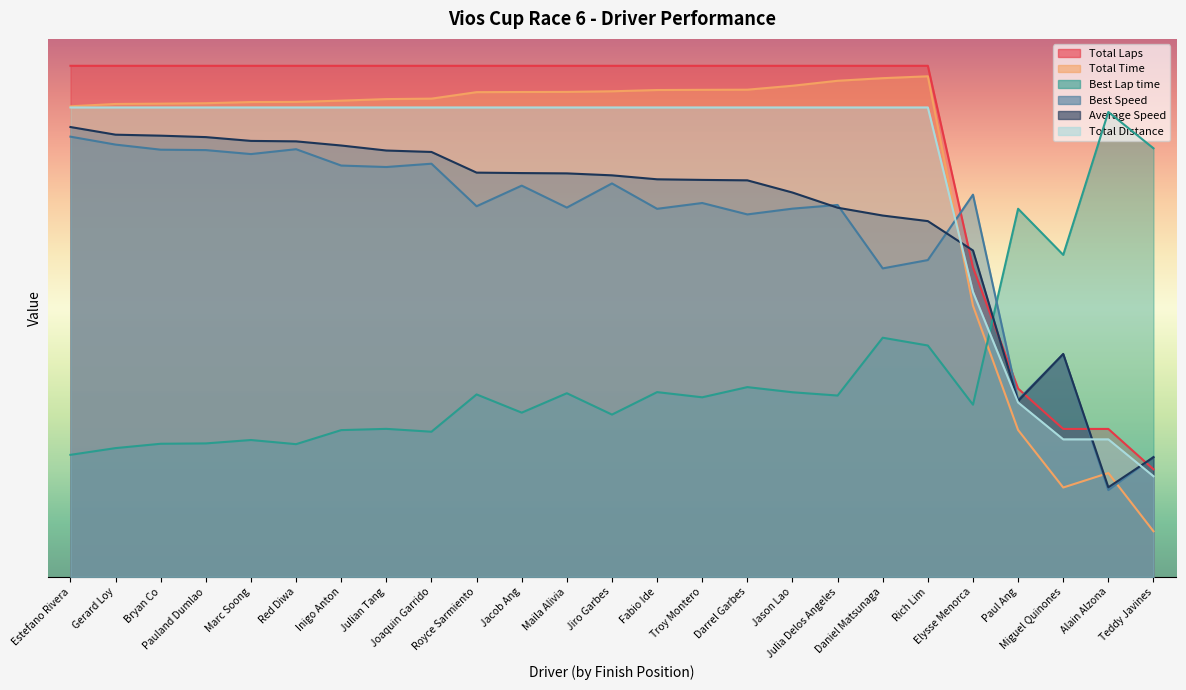

Reading right to left, transcribe all the data shown in this chart.

Total Laps: Teddy Javines=37.4	Alain Alzona=51.1	Miguel Quinones=51.1	Paul Ang=64.8	Elysse Menorca=106.0	Rich Lim=174.5	Daniel Matsunaga=174.5	Julia Delos Angeles=174.5	Jason Lao=174.5	Darrel Garbes=174.5	Troy Montero=174.5	Fabio Ide=174.5	Jiro Garbes=174.5	Maila Alivia=174.5	Jacob Ang=174.5	Royce Sarmiento=174.5	Joaquin Garrido=174.5	Julian Tang=174.5	Inigo Anton=174.5	Red Diwa=174.5	Marc Soong=174.5	Pauland Dumlao=174.5	Bryan Co=174.5	Gerard Loy=174.5	Estefano Rivera=174.5
Total Time: Teddy Javines=17.0	Alain Alzona=38.6	Miguel Quinones=33.2	Paul Ang=54.6	Elysse Menorca=100.8	Rich Lim=186.1	Daniel Matsunaga=185.4	Julia Delos Angeles=184.4	Jason Lao=182.6	Darrel Garbes=181.1	Troy Montero=181.1	Fabio Ide=181.0	Jiro Garbes=180.5	Maila Alivia=180.3	Jacob Ang=180.3	Royce Sarmiento=180.2	Joaquin Garrido=177.8	Julian Tang=177.6	Inigo Anton=177.0	Red Diwa=176.6	Marc Soong=176.5	Pauland Dumlao=176.1	Bryan Co=175.9	Gerard Loy=175.8	Estefano Rivera=174.9
Best Lap time: Teddy Javines=159.3	Alain Alzona=172.8	Miguel Quinones=119.7	Paul Ang=136.9	Elysse Menorca=64.0	Rich Lim=86.0	Daniel Matsunaga=88.9	Julia Delos Angeles=67.4	Jason Lao=68.6	Darrel Garbes=70.5	Troy Montero=66.8	Fabio Ide=68.7	Jiro Garbes=60.3	Maila Alivia=68.3	Jacob Ang=61.1	Royce Sarmiento=67.8	Joaquin Garrido=54.0	Julian Tang=55.0	Inigo Anton=54.6	Red Diwa=49.3	Marc Soong=50.9	Pauland Dumlao=49.6	Bryan Co=49.5	Gerard Loy=47.9	Estefano Rivera=45.4
Best Speed: Teddy Javines=44.6	Alain Alzona=32.3	Miguel Quinones=82.7	Paul Ang=65.8	Elysse Menorca=142.1	Rich Lim=117.8	Daniel Matsunaga=114.7	Julia Delos Angeles=138.3	Jason Lao=136.9	Darrel Garbes=134.7	Troy Montero=139.0	Fabio Ide=136.8	Jiro Garbes=146.3	Maila Alivia=137.3	Jacob Ang=145.5	Royce Sarmiento=137.8	Joaquin Garrido=153.6	Julian Tang=152.4	Inigo Anton=152.9	Red Diwa=159.0	Marc Soong=157.2	Pauland Dumlao=158.7	Bryan Co=158.8	Gerard Loy=160.7	Estefano Rivera=163.6
Average Speed: Teddy Javines=44.5	Alain Alzona=33.3	Miguel Quinones=82.9	Paul Ang=65.4	Elysse Menorca=121.3	Rich Lim=132.3	Daniel Matsunaga=134.3	Julia Delos Angeles=137.2	Jason Lao=142.9	Darrel Garbes=147.4	Troy Montero=147.6	Fabio Ide=147.8	Jiro Garbes=149.3	Maila Alivia=150.0	Jacob Ang=150.1	Royce Sarmiento=150.3	Joaquin Garrido=158.0	Julian Tang=158.5	Inigo Anton=160.4	Red Diwa=161.9	Marc Soong=162.1	Pauland Dumlao=163.5	Bryan Co=164.0	Gerard Loy=164.4	Estefano Rivera=167.2
Total Distance: Teddy Javines=40.0	Alain Alzona=55.0	Miguel Quinones=55.0	Paul Ang=70.0	Elysse Menorca=115.0	Rich Lim=190.0	Daniel Matsunaga=190.0	Julia Delos Angeles=190.0	Jason Lao=190.0	Darrel Garbes=190.0	Troy Montero=190.0	Fabio Ide=190.0	Jiro Garbes=190.0	Maila Alivia=190.0	Jacob Ang=190.0	Royce Sarmiento=190.0	Joaquin Garrido=190.0	Julian Tang=190.0	Inigo Anton=190.0	Red Diwa=190.0	Marc Soong=190.0	Pauland Dumlao=190.0	Bryan Co=190.0	Gerard Loy=190.0	Estefano Rivera=190.0